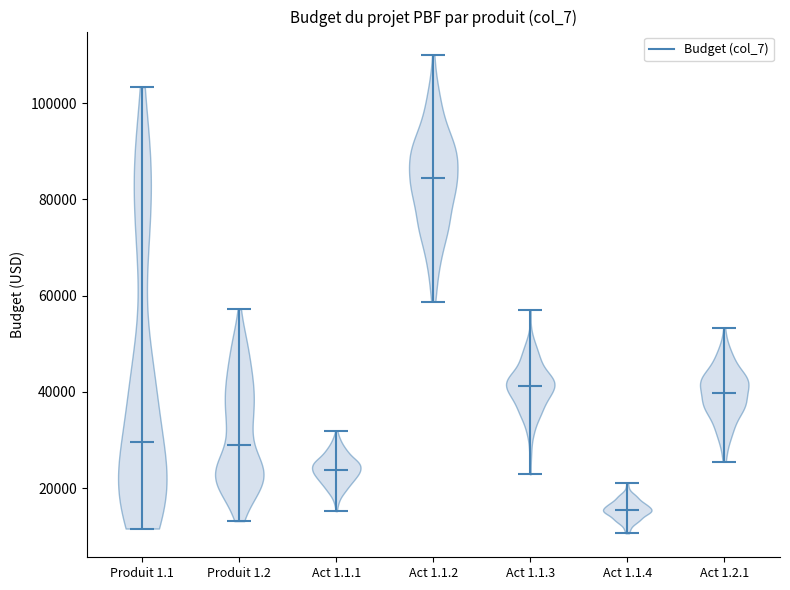

What is the lowest point the violin for Produit 1.1 reaches on the y-axis? The values are not printed on the chart, so give them approximately, as read against the axis.

12000